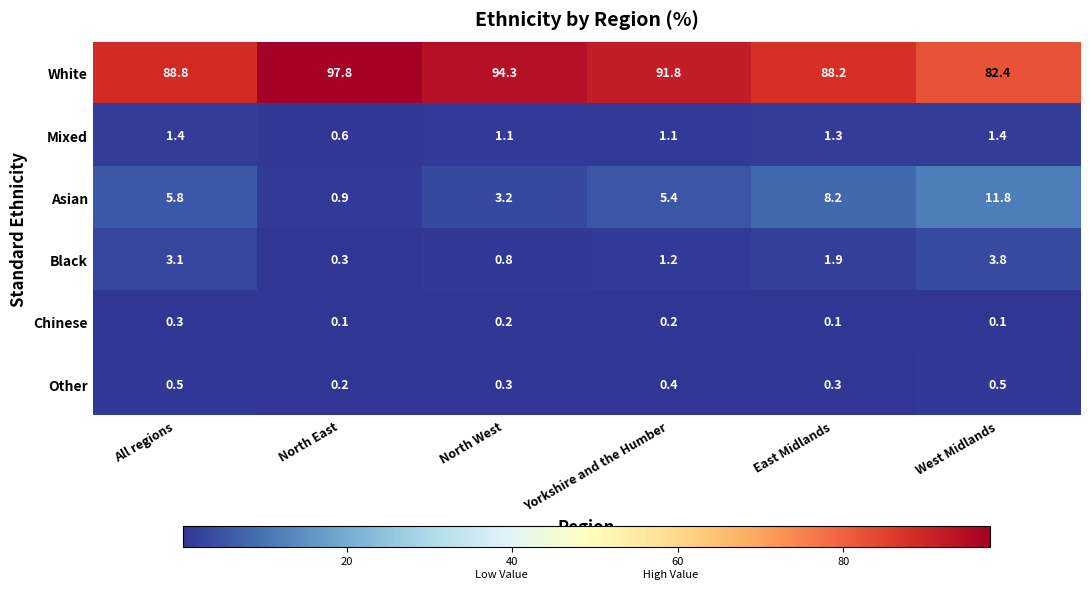

At Yorkshire and the Humber, list the series in order from largest to smallest.

White, Asian, Black, Mixed, Other, Chinese